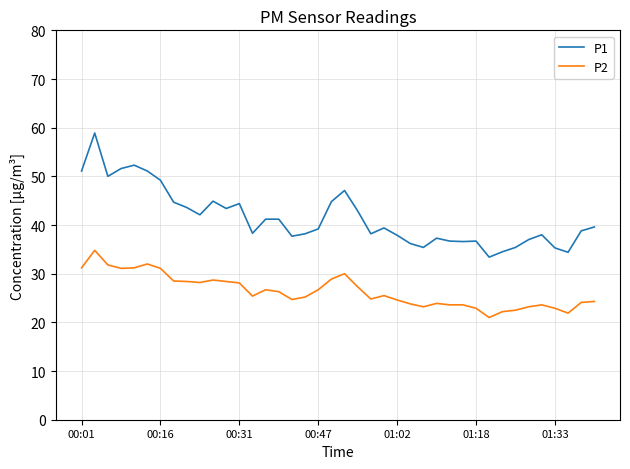

Which series has the largest range (max minus min)?

P1